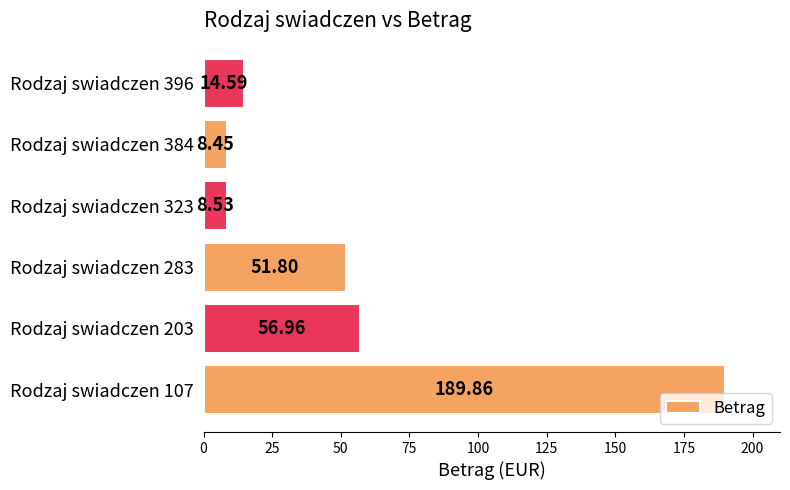

What is the difference between the second highest and minimum values?

48.5